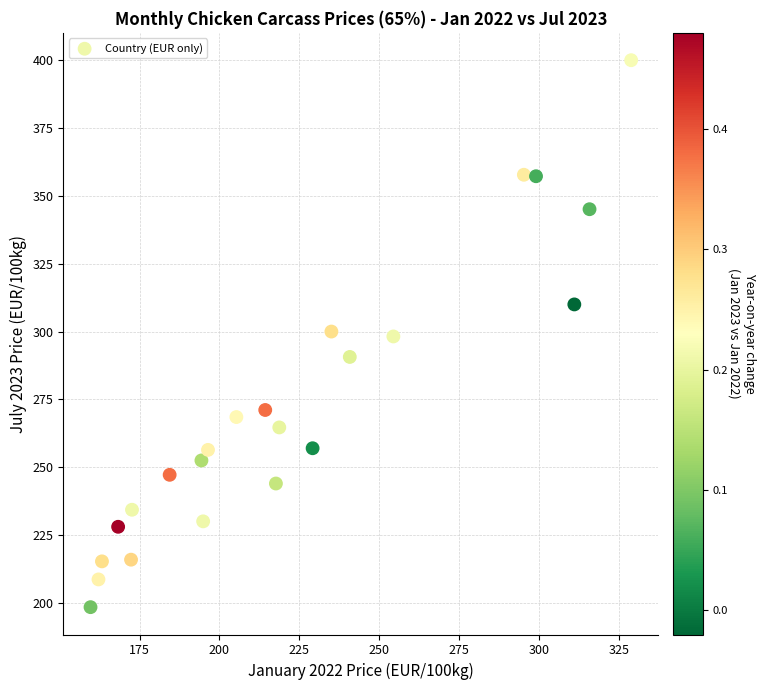

What is the range of X values (max minus min)?

169.1